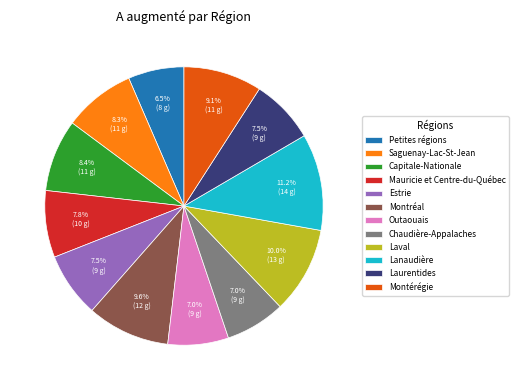

What is the ratio of the value at Montréal to the value at Chaudière-Appalaches?

1.4